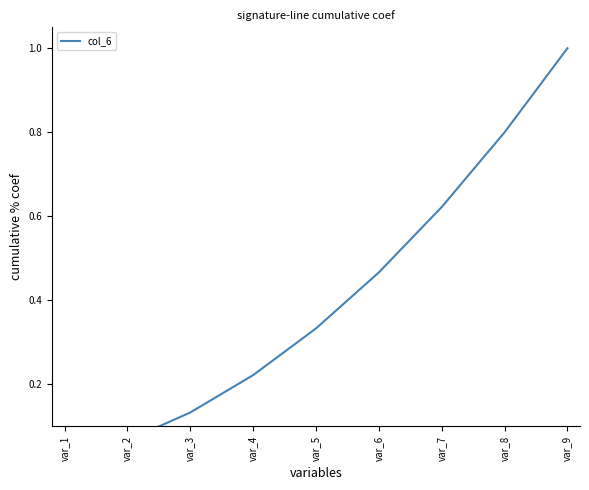

Does the chart display data point markers on the line(s)?

No